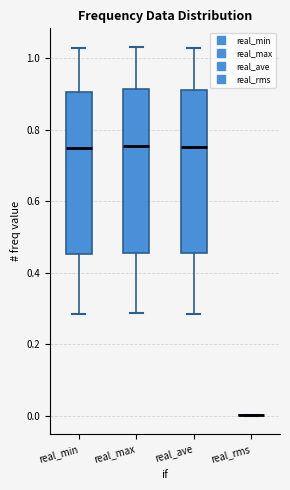

Reading left to right, read every box against the y-axis: the position of its median line, the range the box covers, and the ends of its whiskers. The values are not printed on the chart, so give them approximately, as read against the axis.

real_min: median 0.74, box 0.46 to 0.90, whiskers 0.28 to 1.02
real_max: median 0.76, box 0.46 to 0.92, whiskers 0.28 to 1.04
real_ave: median 0.76, box 0.46 to 0.92, whiskers 0.28 to 1.04
real_rms: box collapsed to a line at 0.00, whiskers 0.00 to 0.00